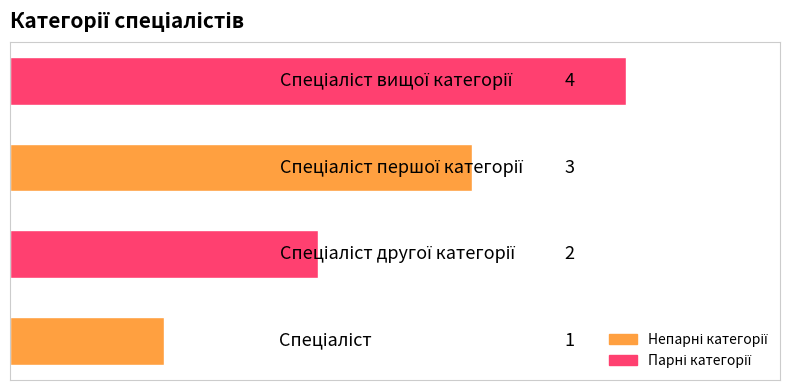

How many values are between 2 and 4?

3